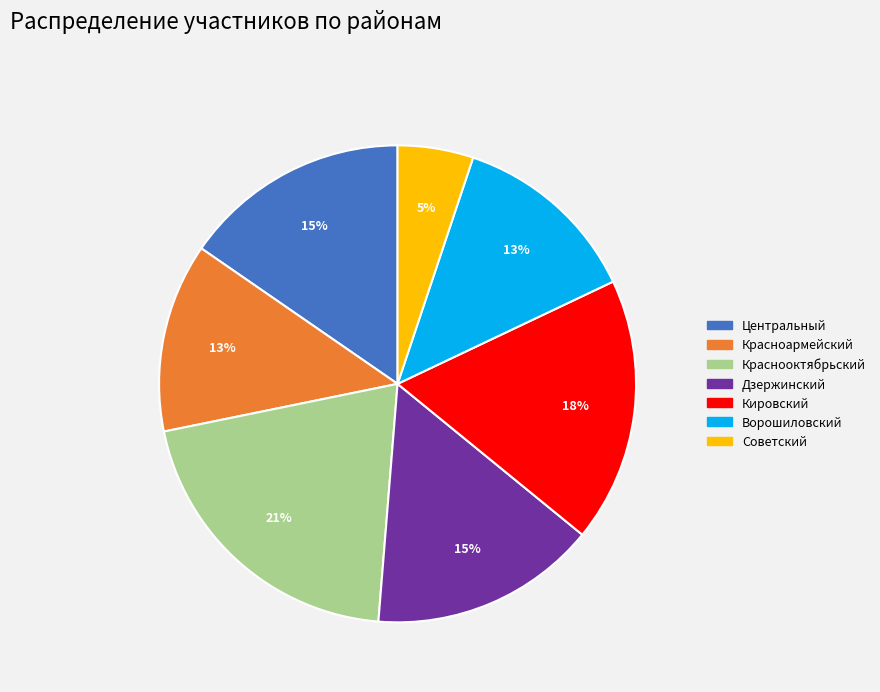

Approximately how many times larger is the value at Кировский compared to Центральный?

1.2